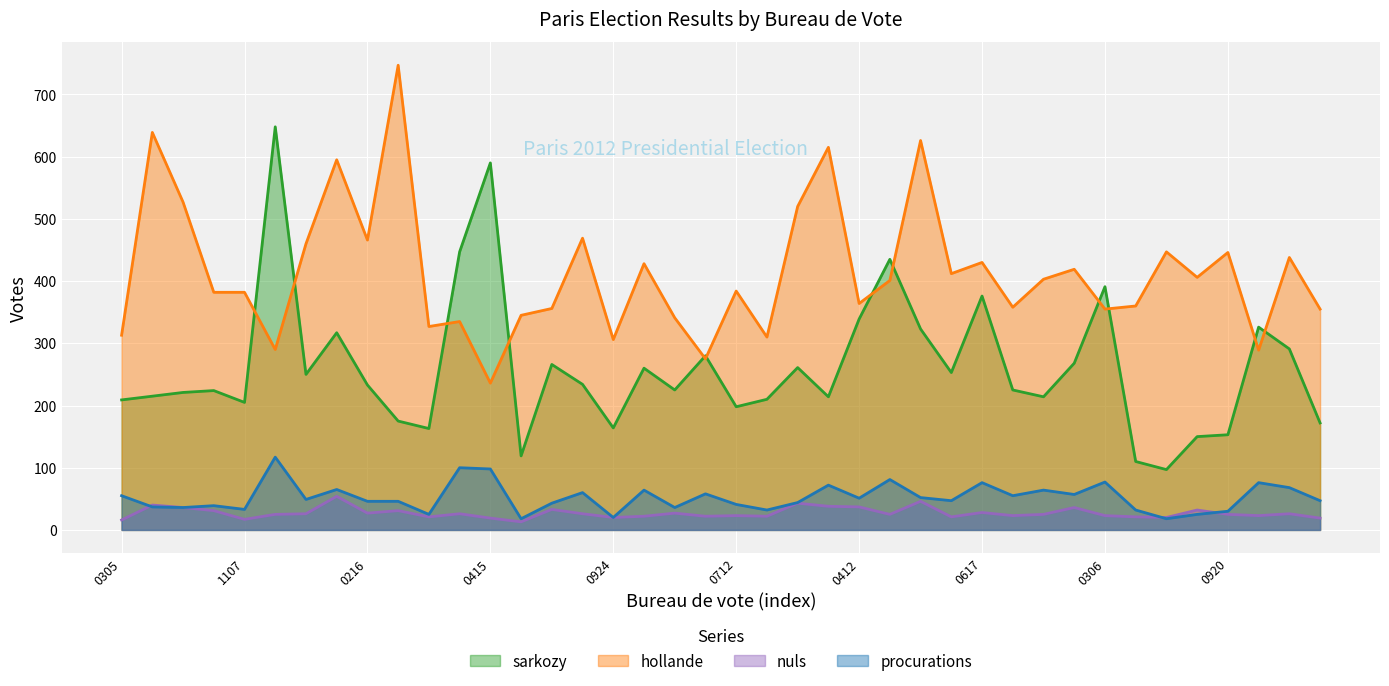

At which label does nuls reach its peak?

0203